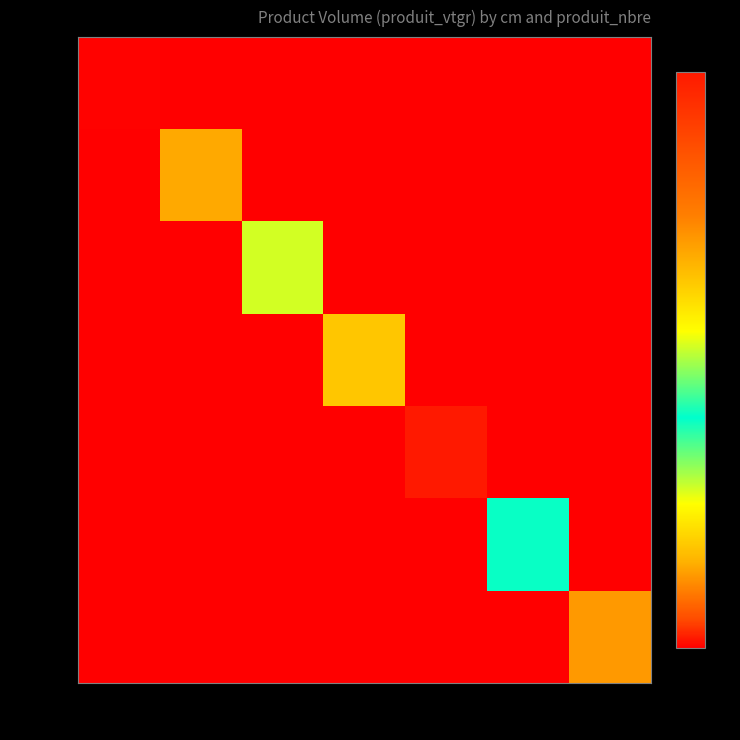

Reading right to left, list all the values displayed in this chart.

cm=1: pn=7=0.0	pn=6=0.0	pn=5=0.0	pn=4=0.0	pn=3=0.0	pn=2=0.0	pn=1=0.1
cm=2: pn=7=0.0	pn=6=0.0	pn=5=0.0	pn=4=0.0	pn=3=0.0	pn=2=8.3	pn=1=0.0
cm=3: pn=7=0.0	pn=6=0.0	pn=5=0.0	pn=4=0.0	pn=3=16.4	pn=2=0.0	pn=1=0.0
cm=4: pn=7=0.0	pn=6=0.0	pn=5=0.0	pn=4=37.8	pn=3=0.0	pn=2=0.0	pn=1=0.0
cm=5: pn=7=0.0	pn=6=0.0	pn=5=59.2	pn=4=0.0	pn=3=0.0	pn=2=0.0	pn=1=0.0
cm=6: pn=7=0.0	pn=6=24.0	pn=5=0.0	pn=4=0.0	pn=3=0.0	pn=2=0.0	pn=1=0.0
cm=7: pn=7=7.5	pn=6=0.0	pn=5=0.0	pn=4=0.0	pn=3=0.0	pn=2=0.0	pn=1=0.0